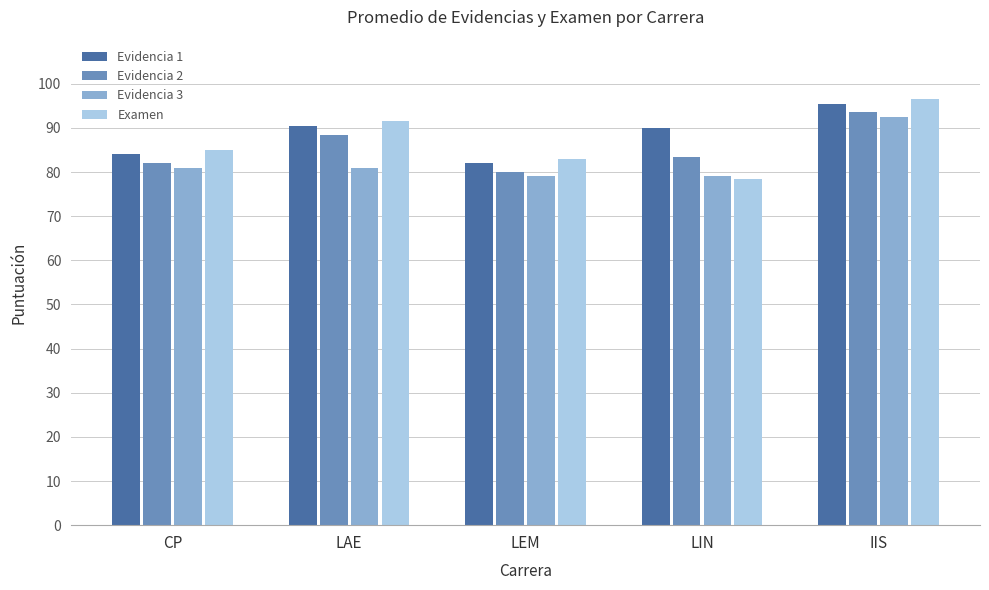

How many groups of bars are there?

5